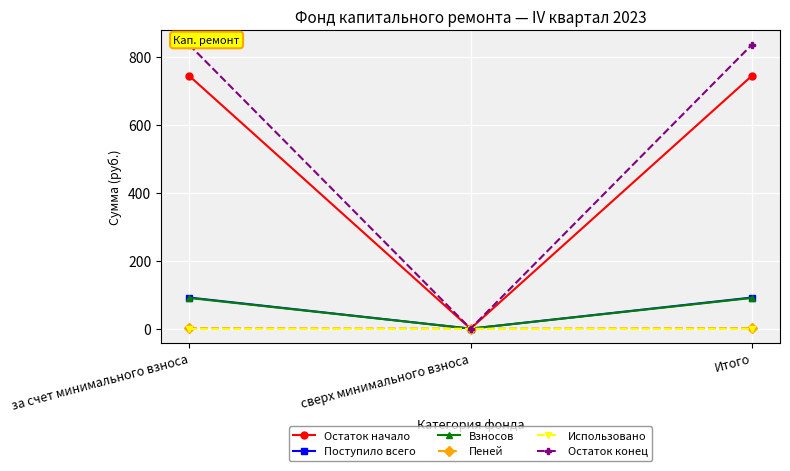

Which series has the largest range (max minus min)?

Остаток конец